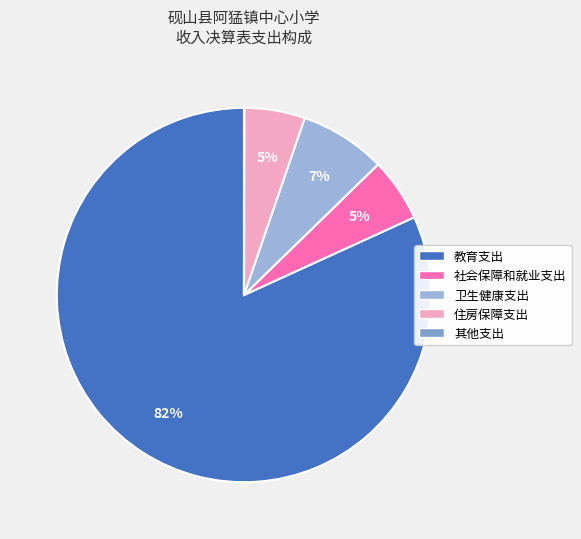

To the nearest percent, what is the combined percentage of 社会保障和就业支出 and 卫生健康支出?

13%